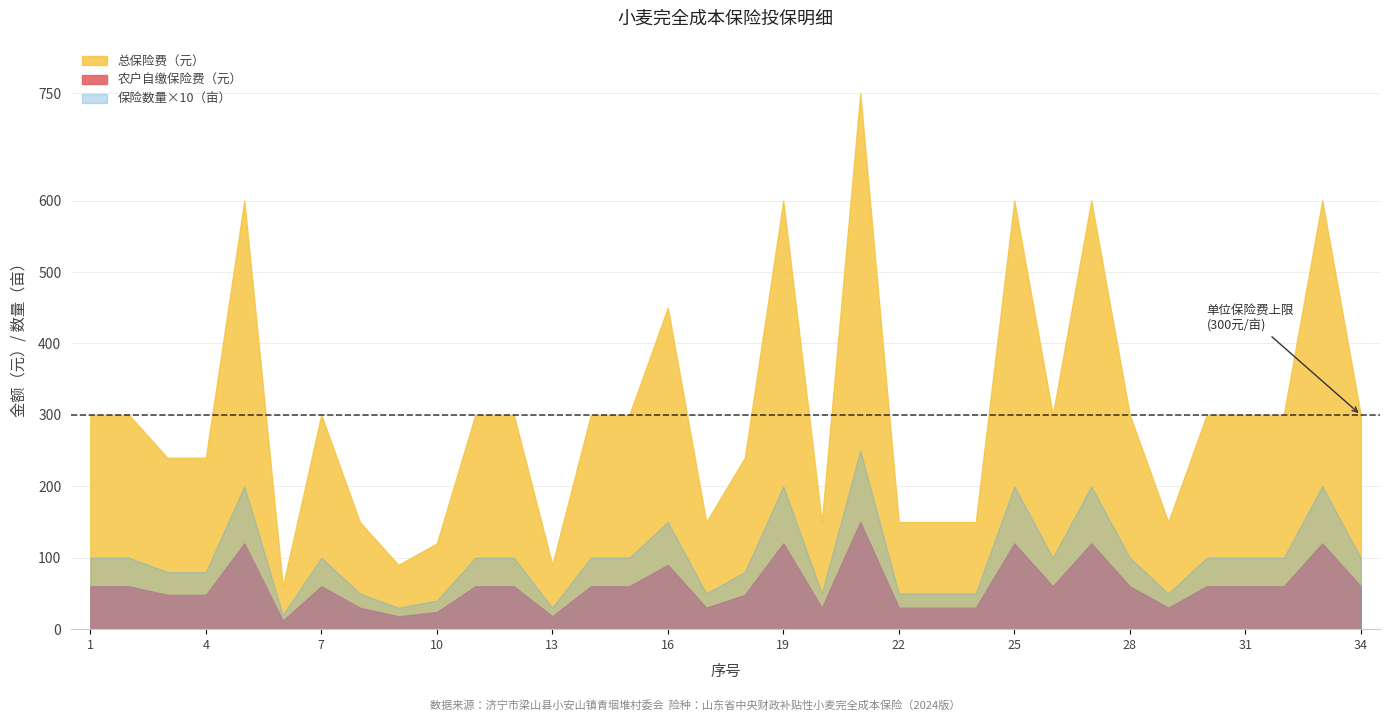

Which series has the largest total across all categories?

总保险费（元）